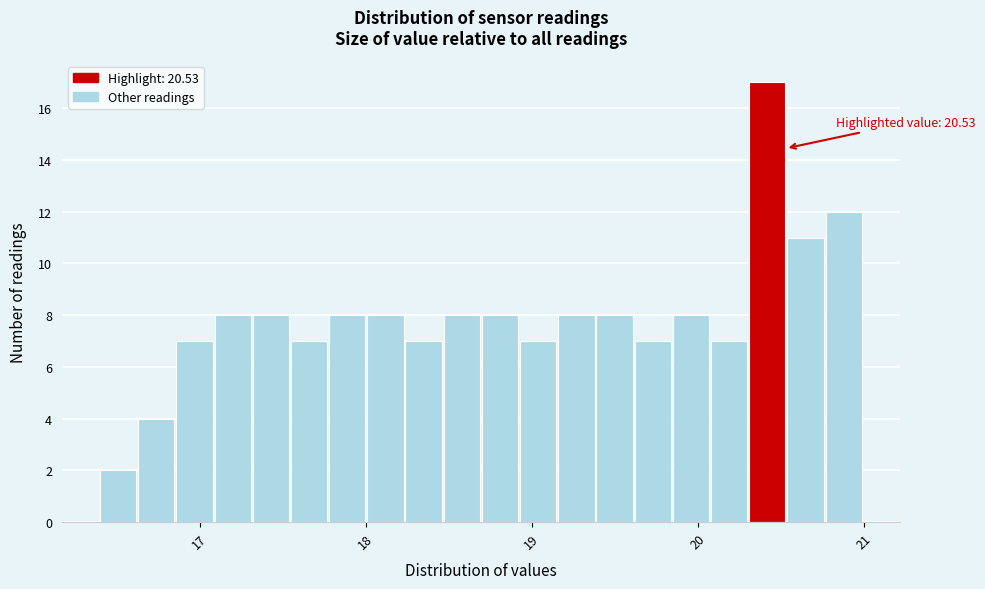

Read against the x-axis, roughly where is the centre of the tallest bar?

20.4